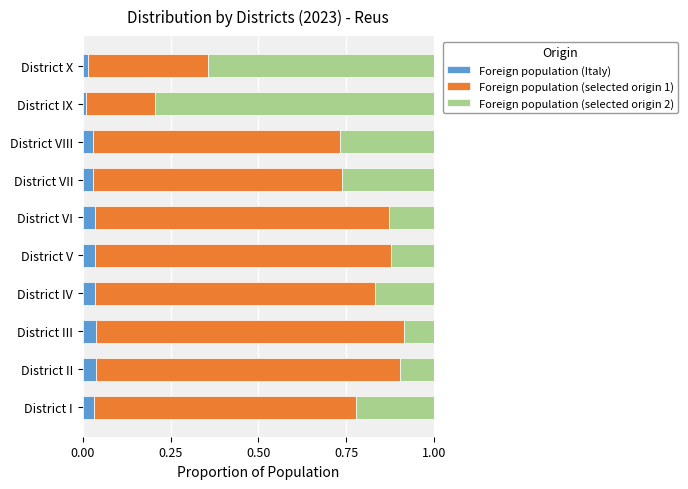

Is it true that Foreign population (Italy) equals 0.1 at District V?

False